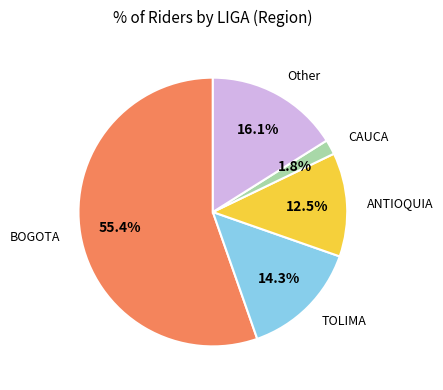

Is there a majority slice in this chart?

Yes